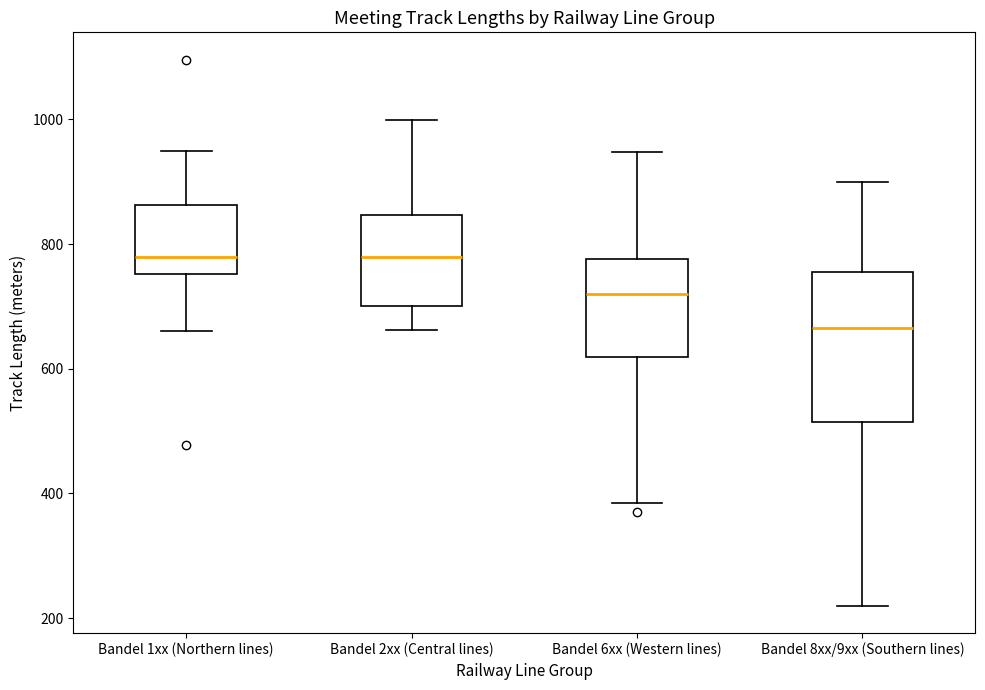

Where is the lower edge of the box for Bandel 1xx (Northern lines) on the y-axis? The values are not printed on the chart, so give them approximately, as read against the axis.

760